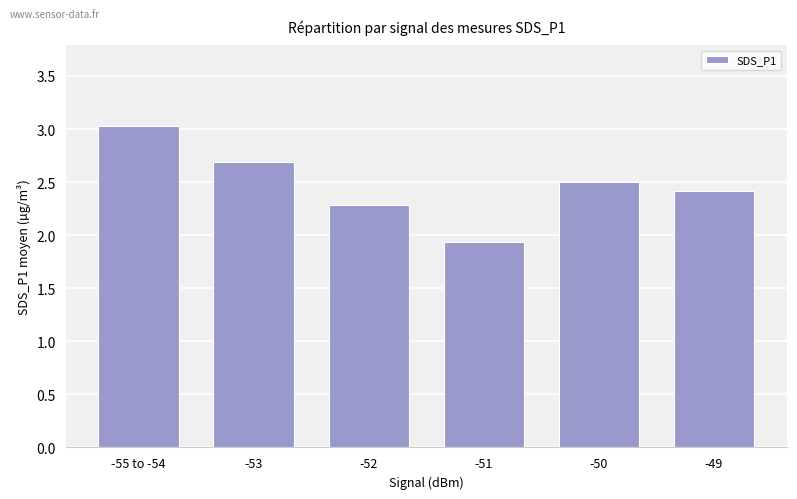

What is the change in value from -55 to -54 to -49?

-0.6